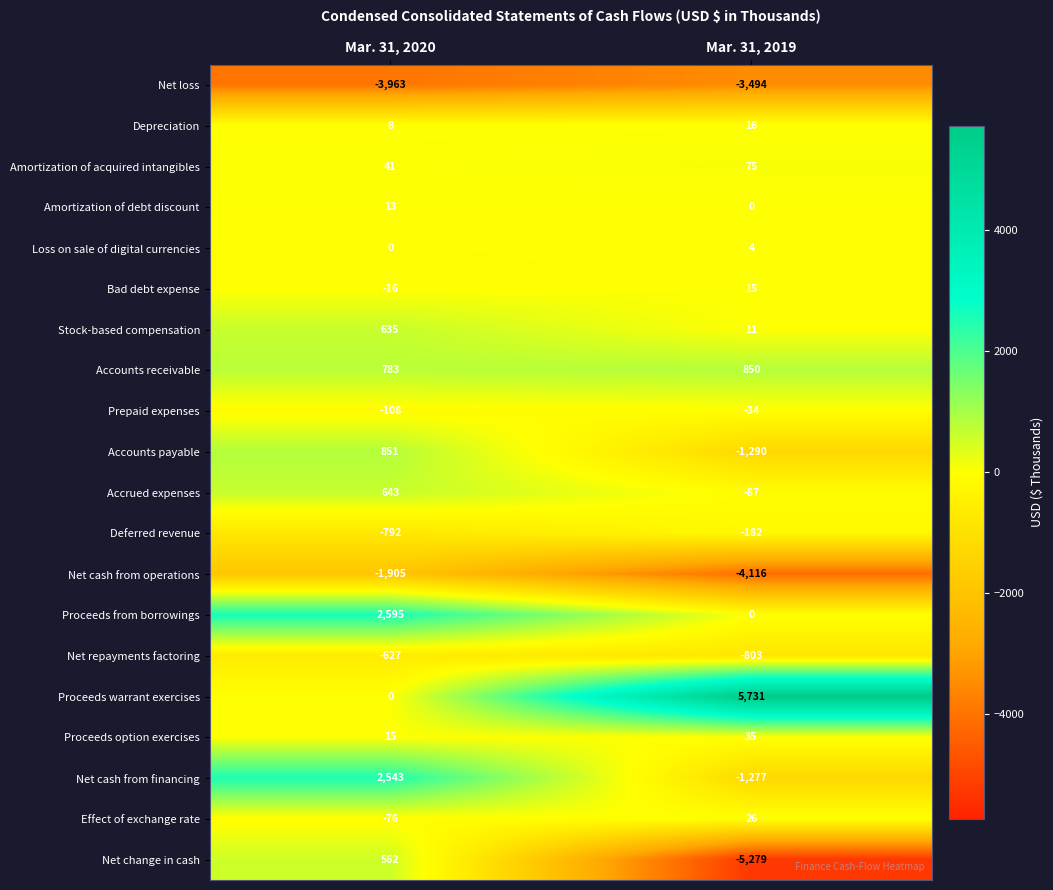

Which series has the largest total across all categories?

Proceeds warrant exercises